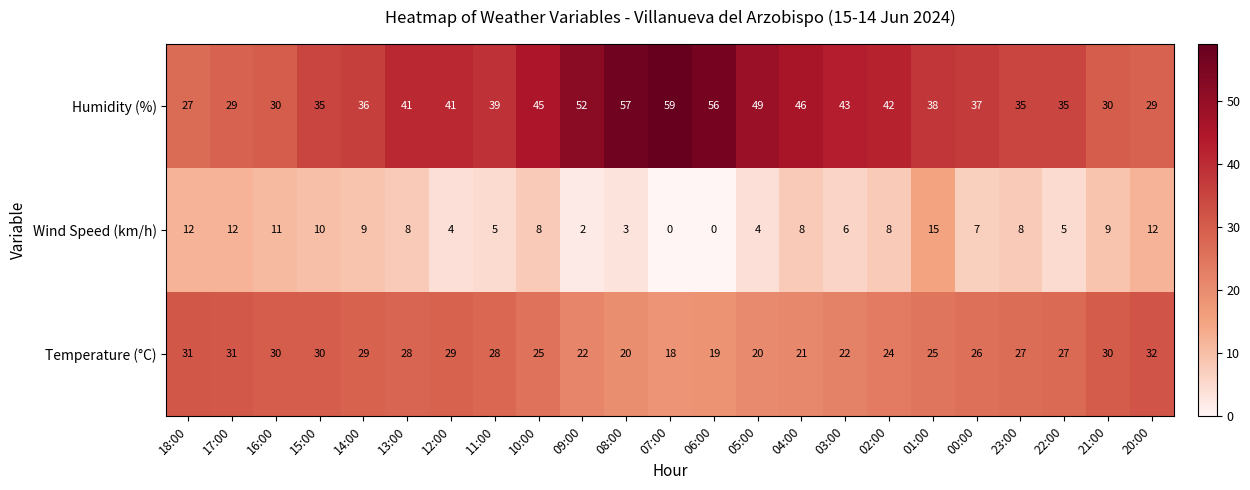

Where does the Humidity (%) series first go above 39?

13:00